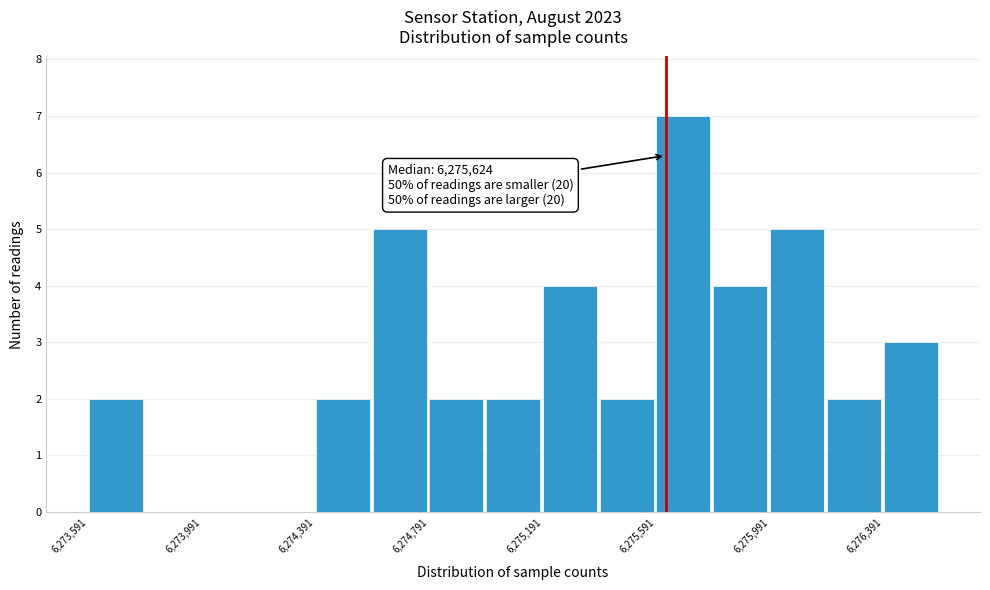

Which range on the x-axis has the tallest bar?

6275600 to 6275800